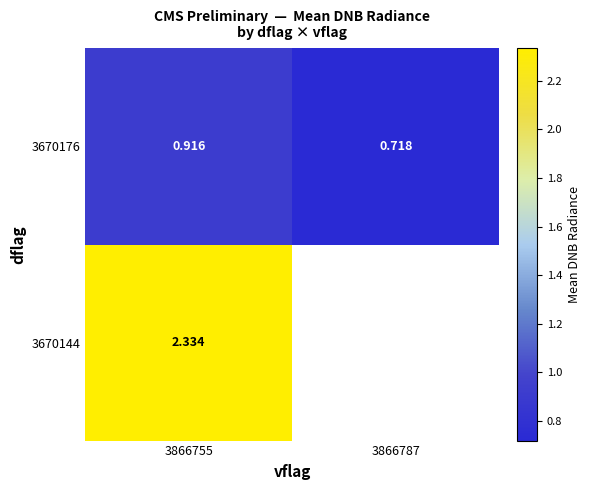

Which series has the largest total across all categories?

3670176